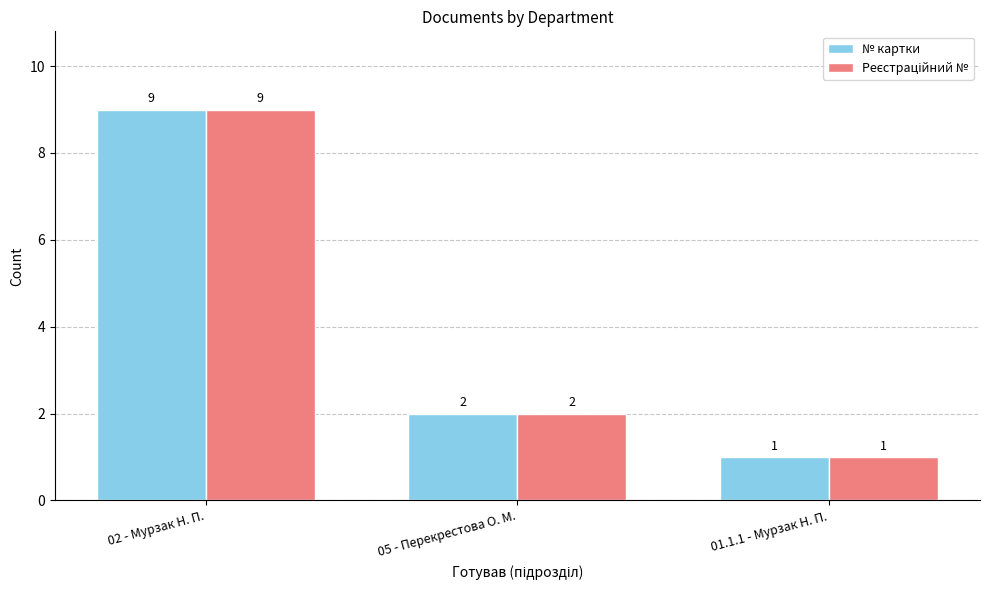

What is the sum of all № картки values?

12